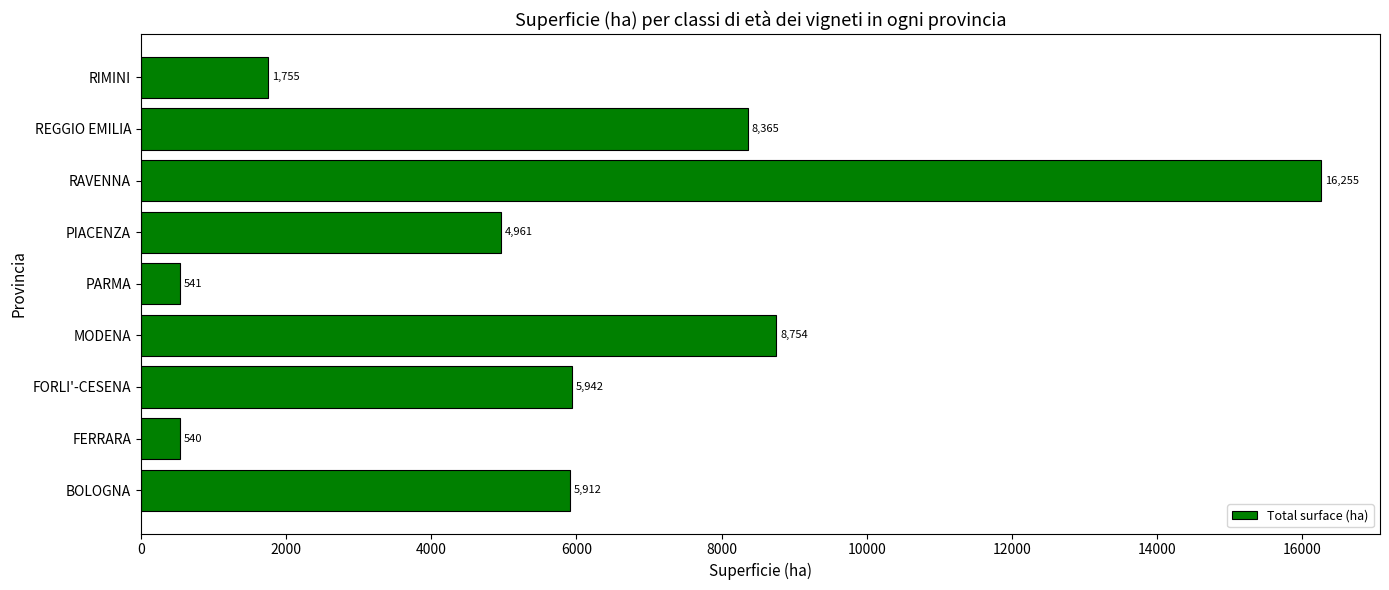

Between FERRARA and FORLI'-CESENA, which is larger?

FORLI'-CESENA